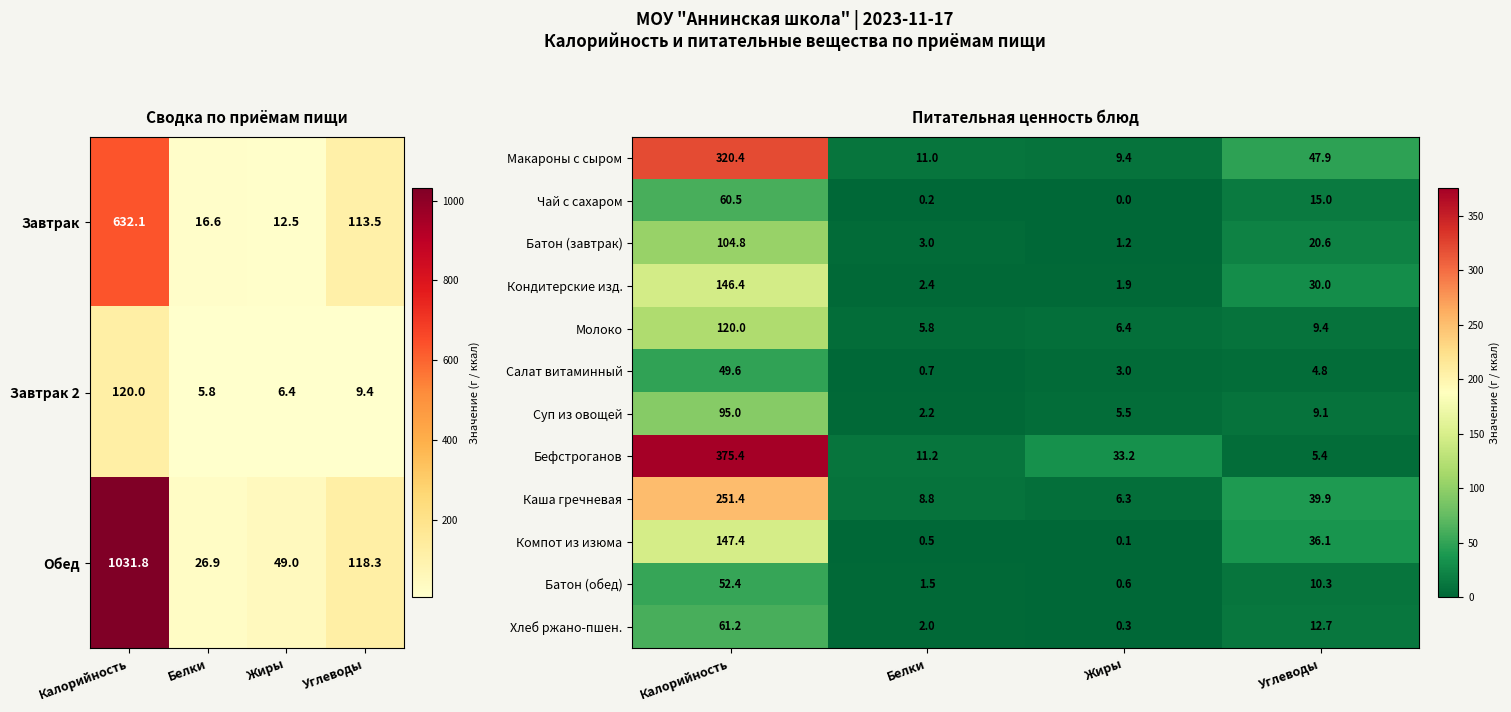

Where is Молоко nearest to the value 62?

Углеводы